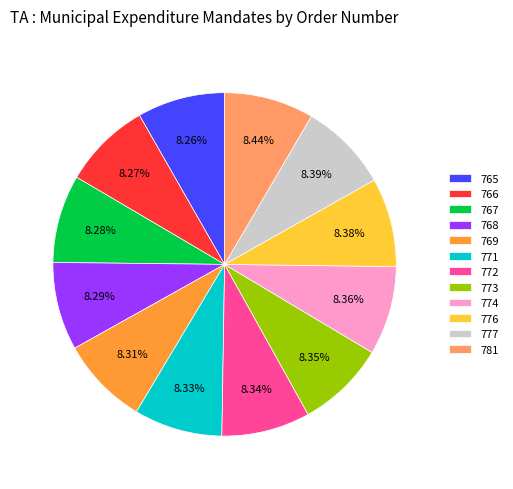

What is the ratio of the value at 765 to the value at 777?

1.0